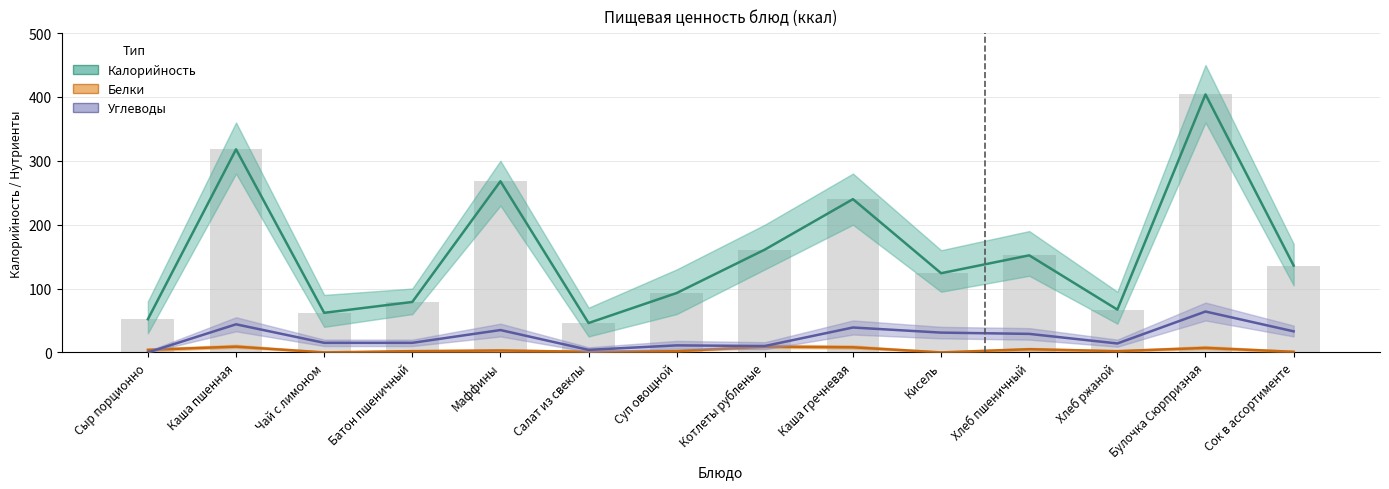

At which category is the sum across all series the highest?

Булочка Сюрпризная